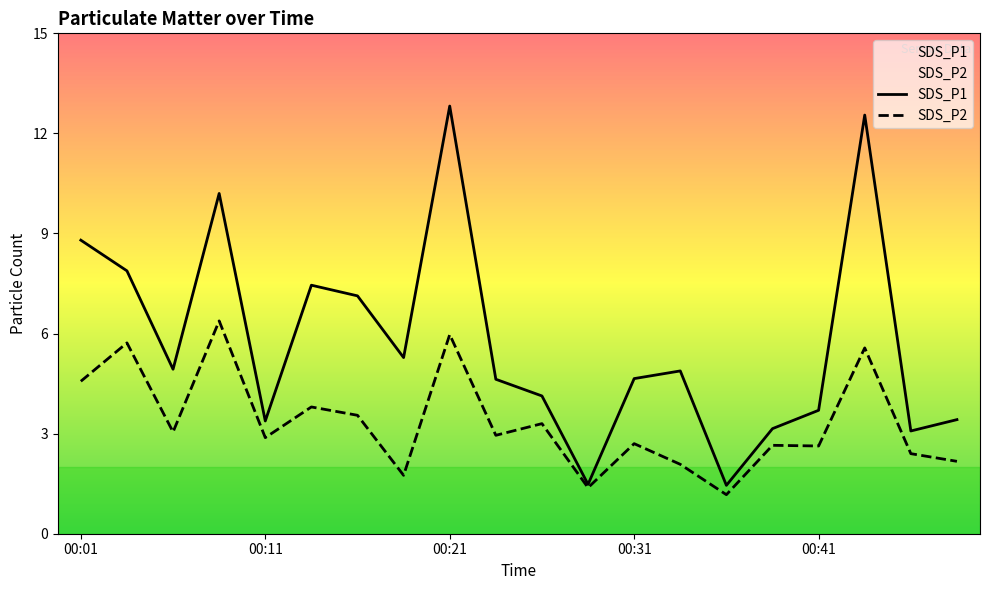

In SDS_P2, how many points are higher than both neighbors (excluding endpoints)?

8